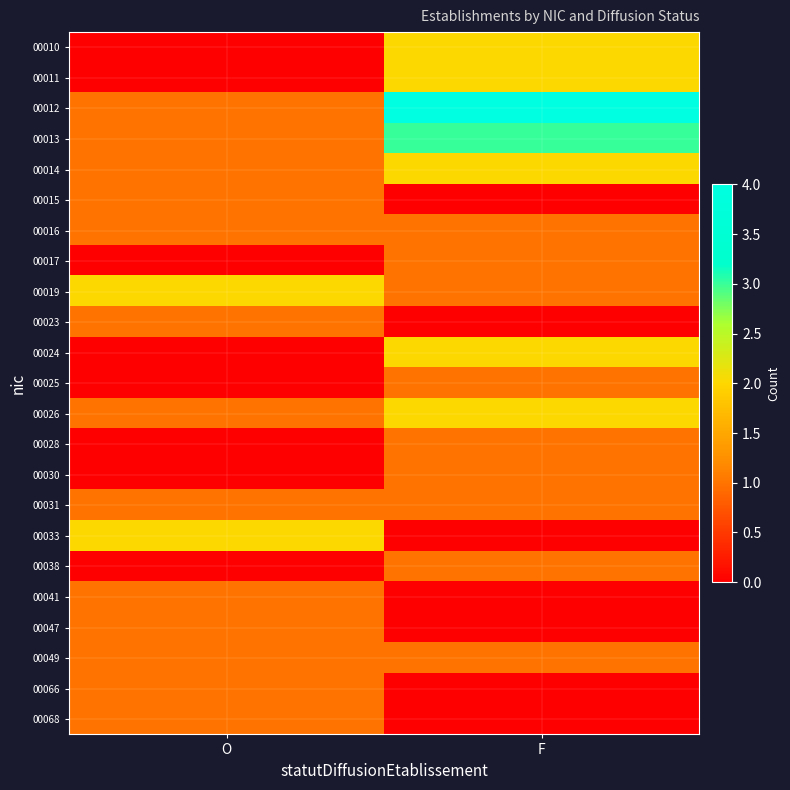

Which series has the largest range (max minus min)?

00012